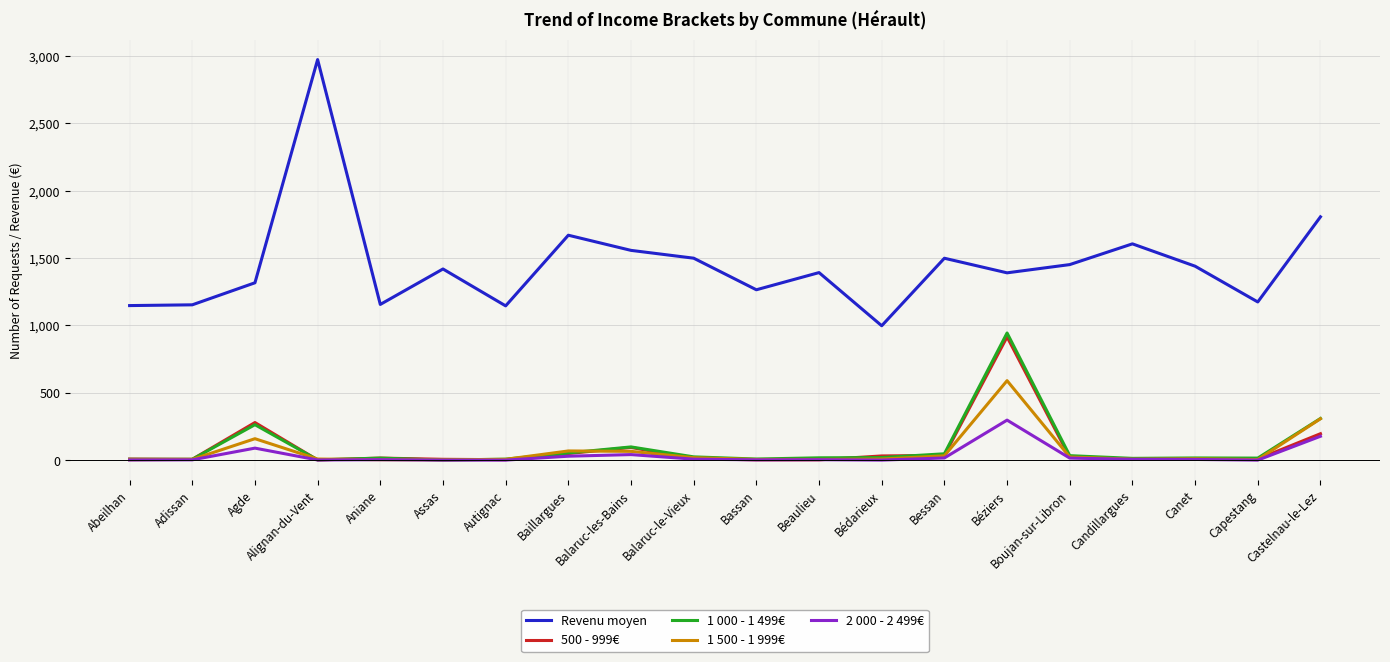

The 2 000 - 2 499€ series shows 6.0 at Candillargues. True or false?

True